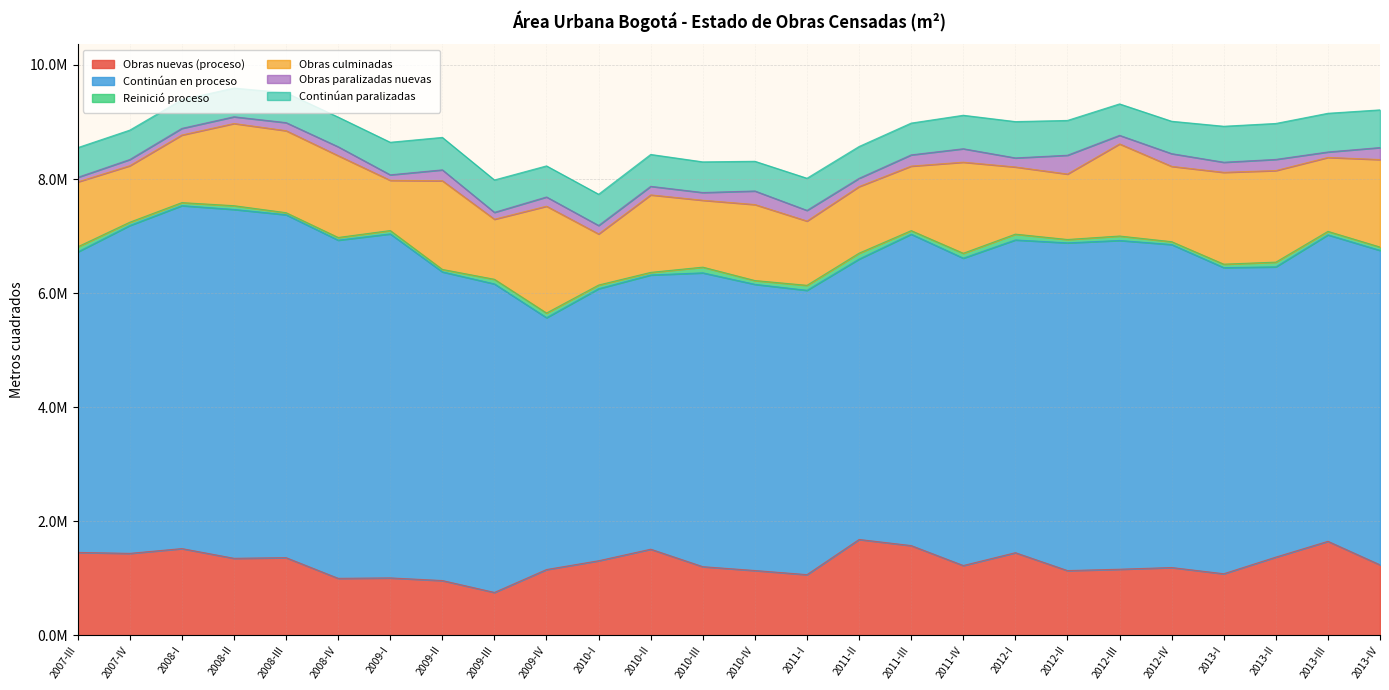

What is the average value of the Obras nuevas (proceso) series?

1265220